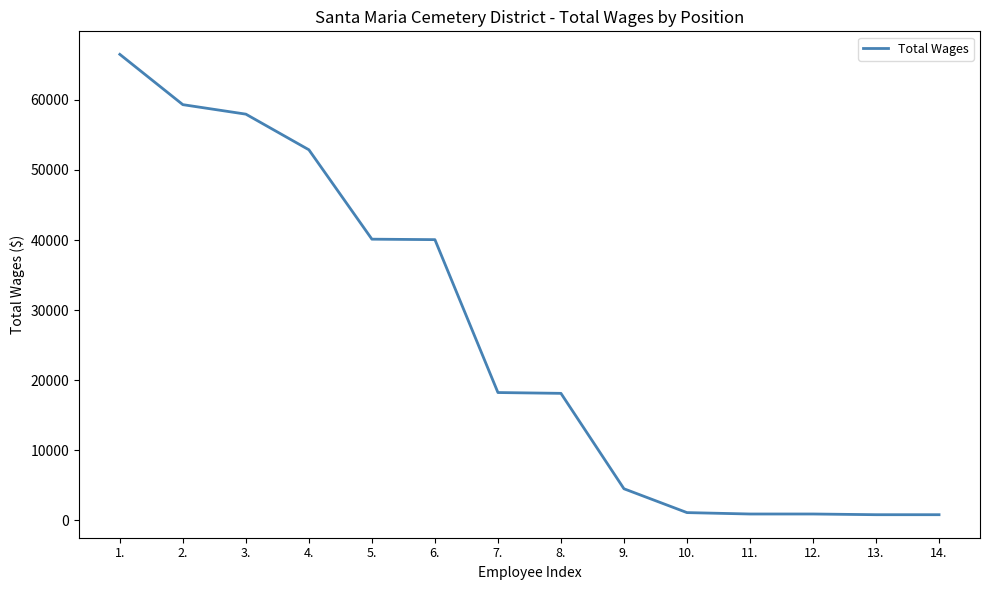

What is the smallest value displayed?

800